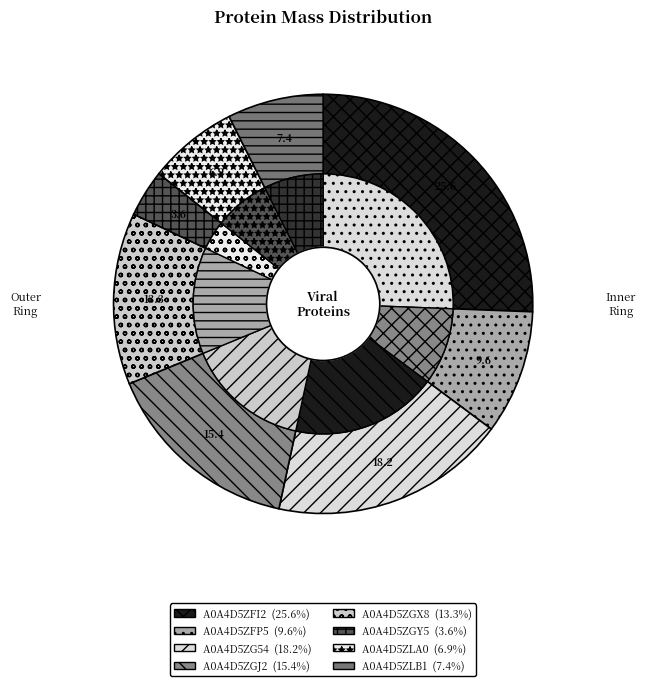

Which category has the biggest portion of the pie?

A0A4D5ZFI2